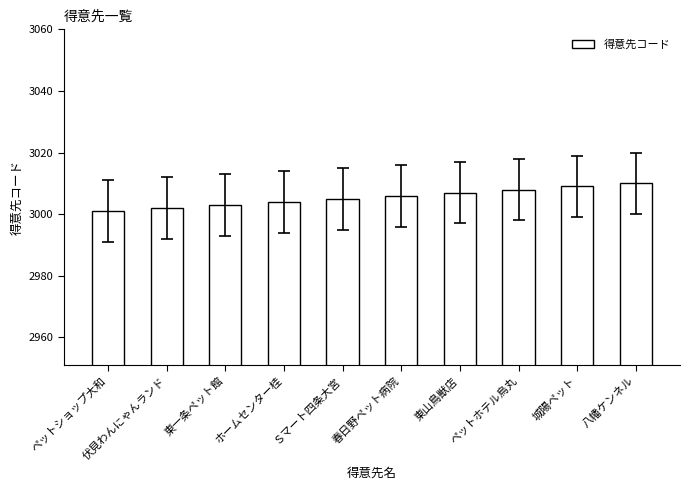

How many series are shown in this chart?

1